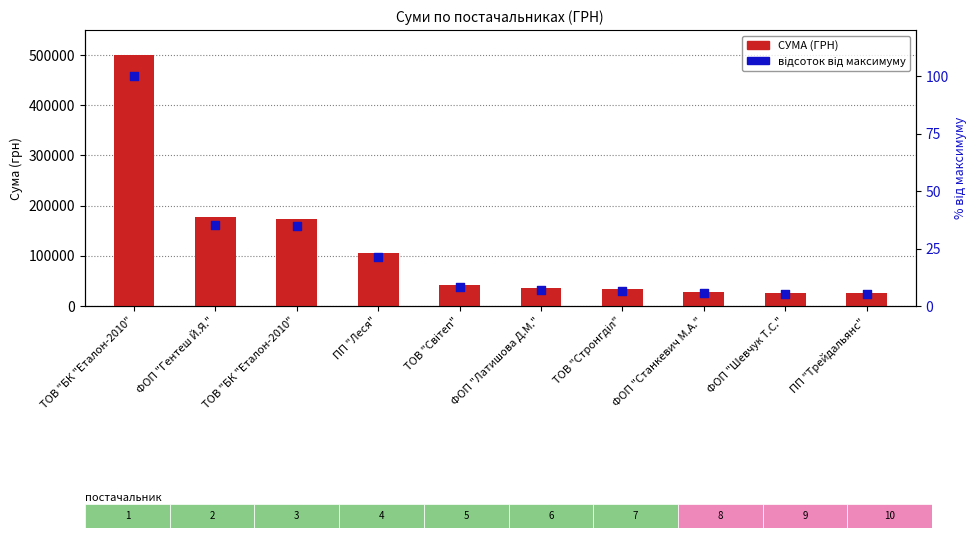

Which series reaches the minimum Y coordinate?

відсоток від максимуму